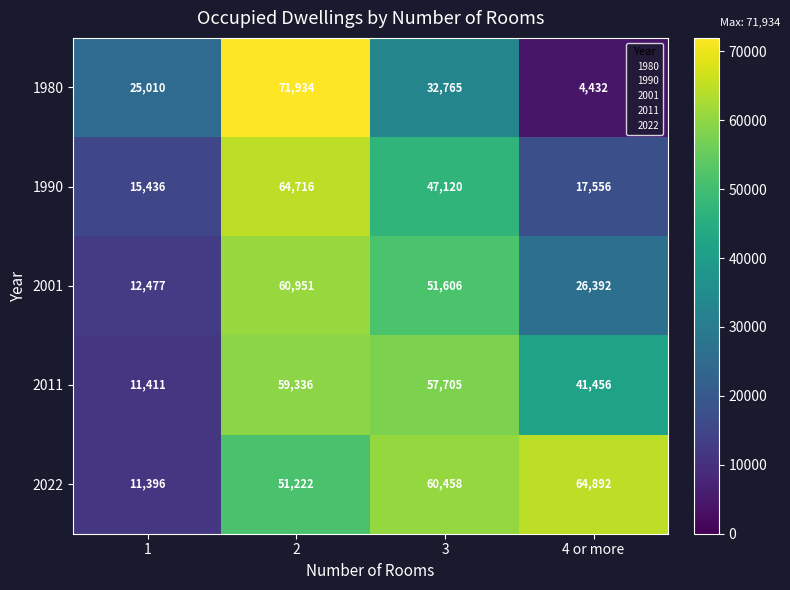

Reading left to right, what are all the values shown in this chart?

1980: 1=25010	2=71934	3=32765	4 or more=4432
1990: 1=15436	2=64716	3=47120	4 or more=17556
2001: 1=12477	2=60951	3=51606	4 or more=26392
2011: 1=11411	2=59336	3=57705	4 or more=41456
2022: 1=11396	2=51222	3=60458	4 or more=64892